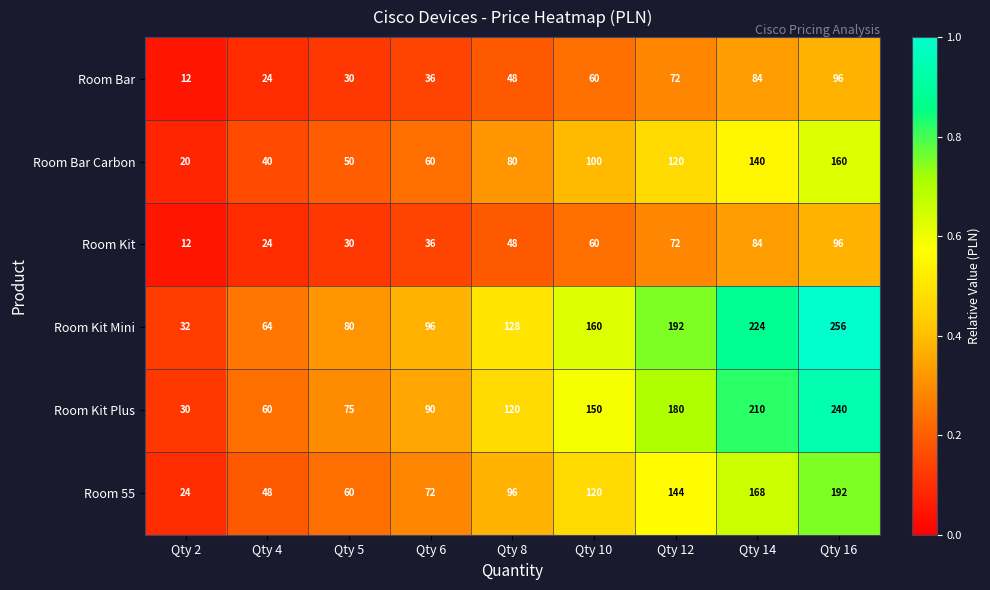

What is the approximate value of Room Kit at Qty 12, to the nearest 10?

70